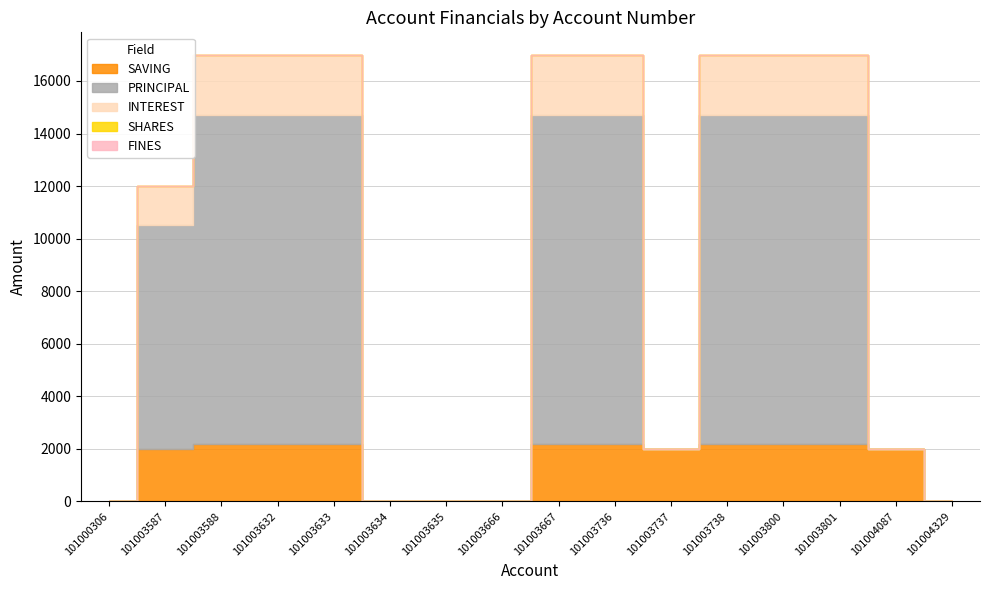

What is the greatest value displayed?

12500